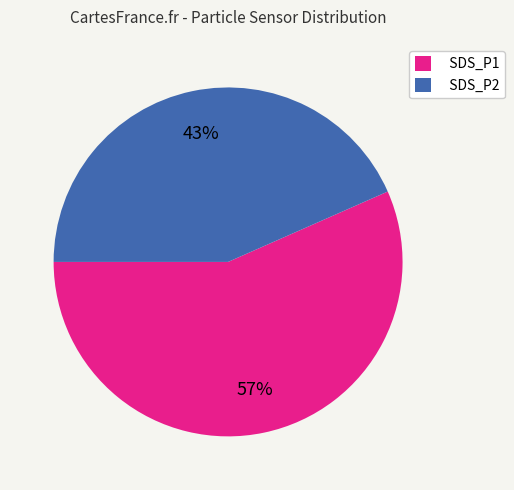

Does any single category account for the majority?

Yes